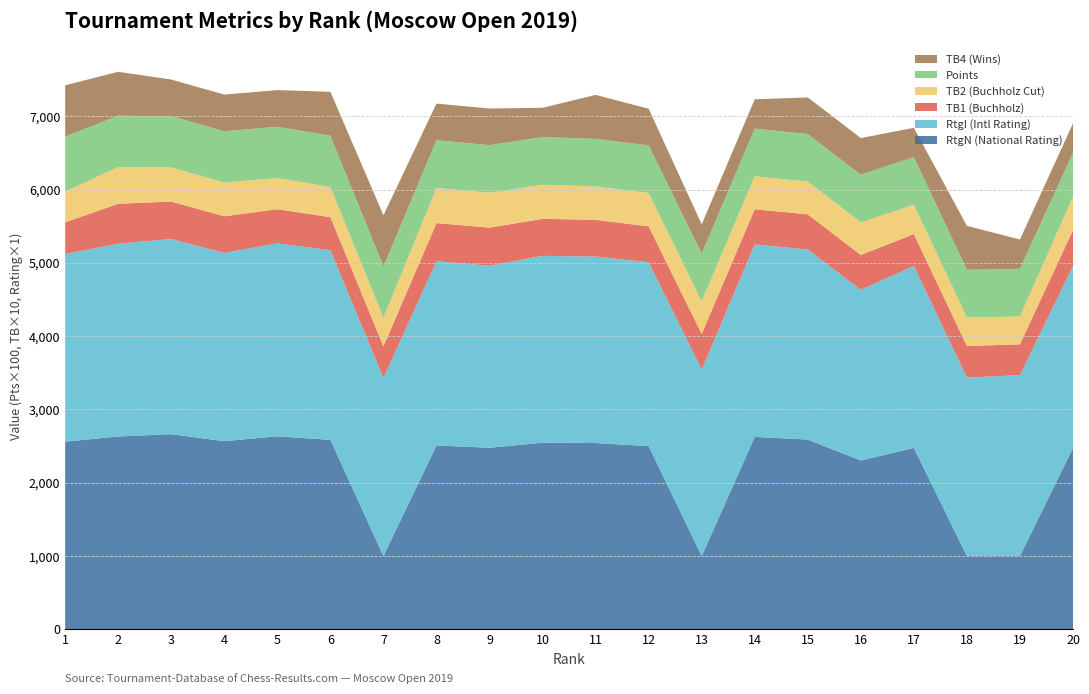

Reading left to right, what are all the values shown in this chart?

RtgN: 1=2560.0	2=2631.0	3=2662.0	4=2567.0	5=2633.0	6=2585.0	7=1000.0	8=2508.0	9=2477.0	10=2546.0	11=2541.0	12=2499.0	13=1000.0	14=2625.0	15=2589.0	16=2303.0	17=2475.0	18=1000.0	19=1000.0	20=2476.0
RtgI: 1=2562.0	2=2630.0	3=2663.0	4=2568.0	5=2633.0	6=2588.0	7=2429.0	8=2514.0	9=2483.0	10=2549.0	11=2545.0	12=2508.0	13=2545.0	14=2626.0	15=2592.0	16=2329.0	17=2482.0	18=2434.0	19=2468.0	20=2481.0
TB1: 1=43.0	2=54.5	3=51.0	4=50.0	5=46.5	6=45.0	7=43.0	8=52.0	9=52.0	10=50.5	11=50.0	12=49.0	13=48.5	14=48.0	15=48.0	16=47.5	17=43.5	18=43.0	19=42.0	20=49.0
TB2: 1=42.0	2=50.0	3=46.5	4=46.0	5=42.5	6=41.0	7=39.0	8=48.0	9=47.5	10=46.5	11=45.5	12=45.5	13=44.5	14=45.0	15=44.5	16=44.5	17=40.0	18=39.0	19=38.0	20=45.5
Pts: 1=7.5	2=7.0	3=7.0	4=7.0	5=7.0	6=7.0	7=7.0	8=6.5	9=6.5	10=6.5	11=6.5	12=6.5	13=6.5	14=6.5	15=6.5	16=6.5	17=6.5	18=6.5	19=6.5	20=6.0
TB4: 1=7.0	2=6.0	3=5.0	4=5.0	5=5.0	6=6.0	7=7.0	8=5.0	9=5.0	10=4.0	11=6.0	12=5.0	13=4.0	14=4.0	15=5.0	16=5.0	17=4.0	18=6.0	19=4.0	20=4.0